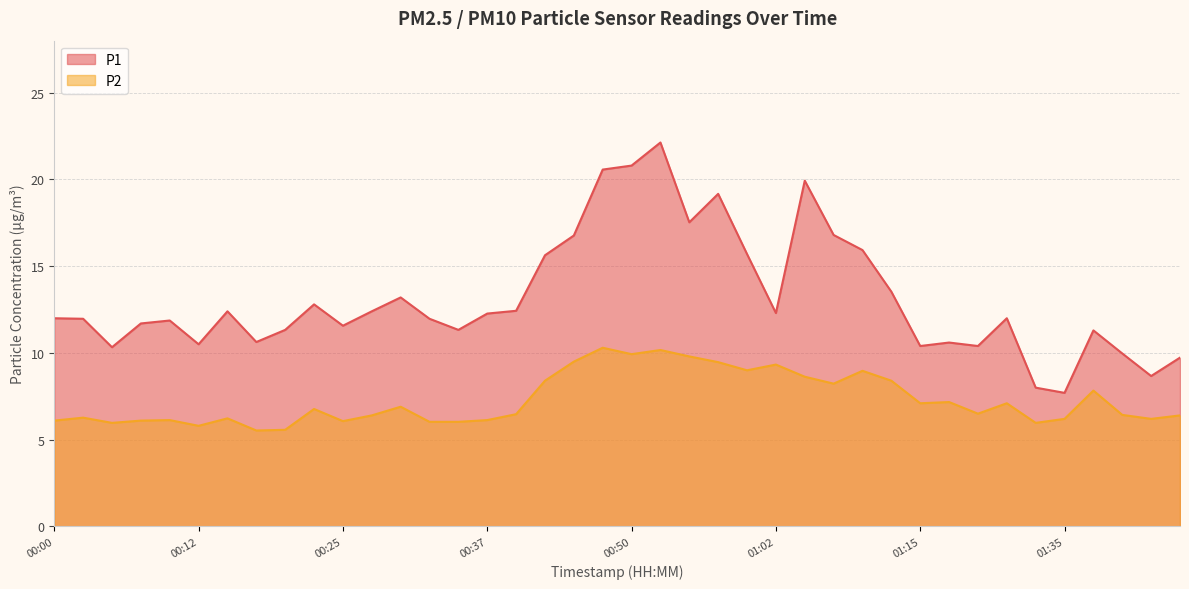

What is the sum of the P2 values at 01:00 and 01:43?

15.2